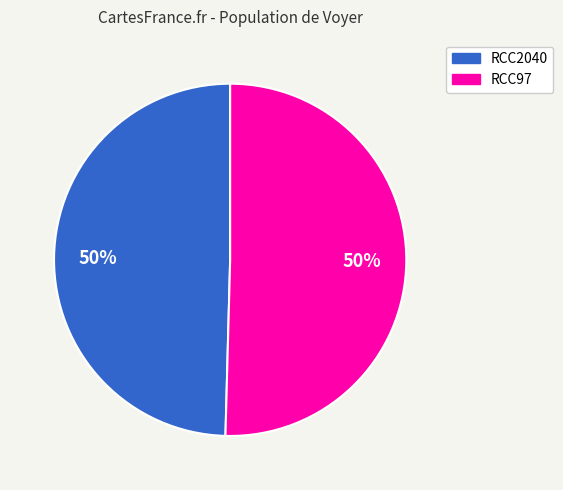

To the nearest percent, what is the combined percentage of RCC97 and RCC2040?

100%